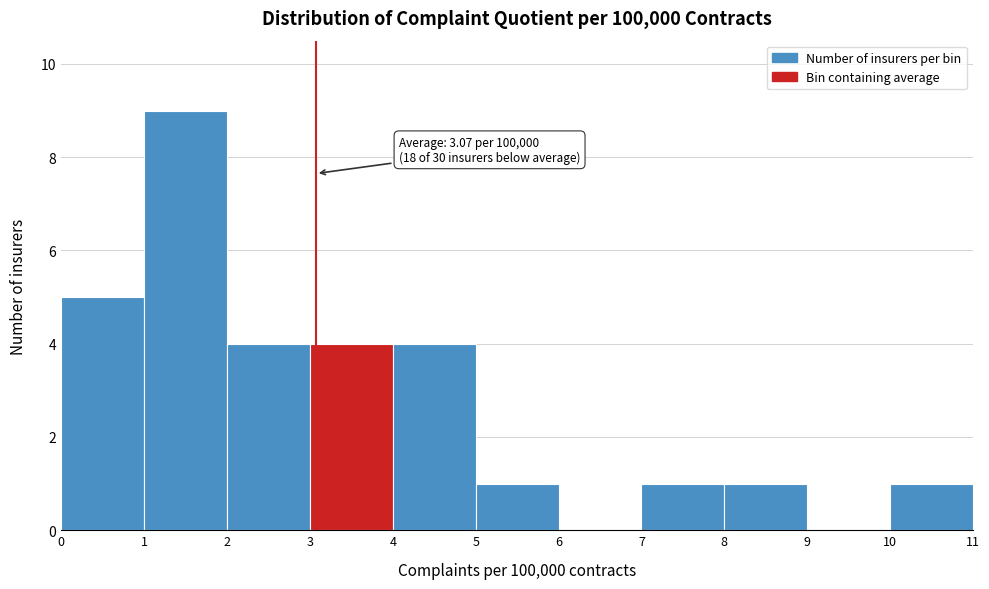

Over which range of the x-axis is the bar tallest?

1 to 2